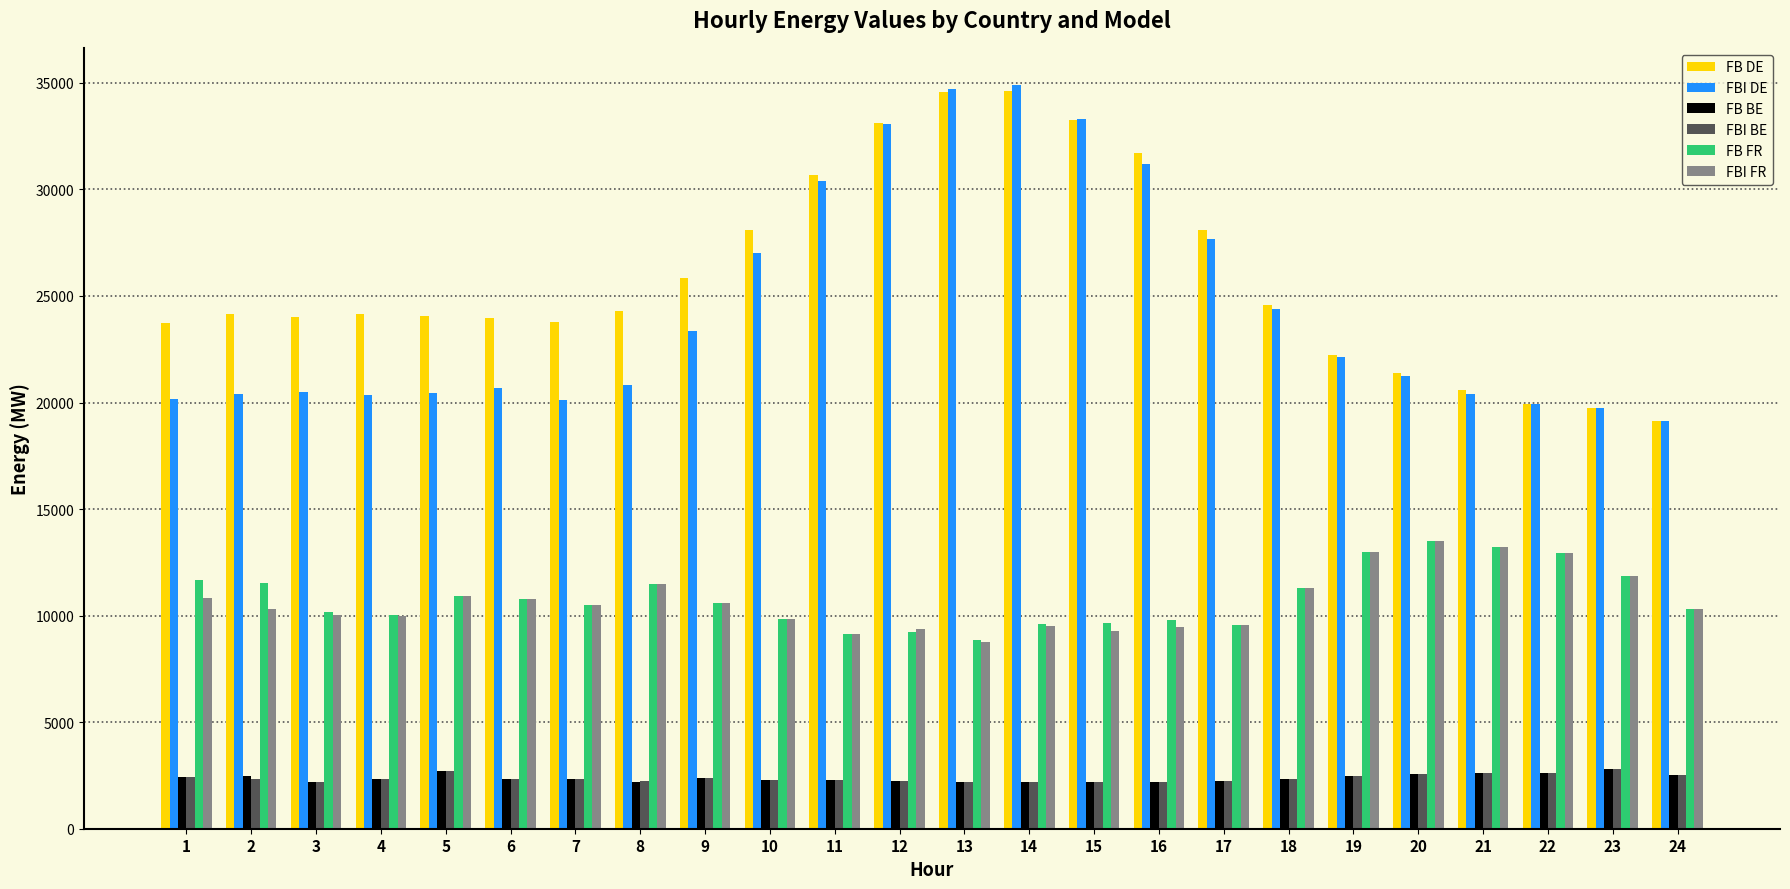

True or false: FB FR has a value of 3334.4 at 3.

False